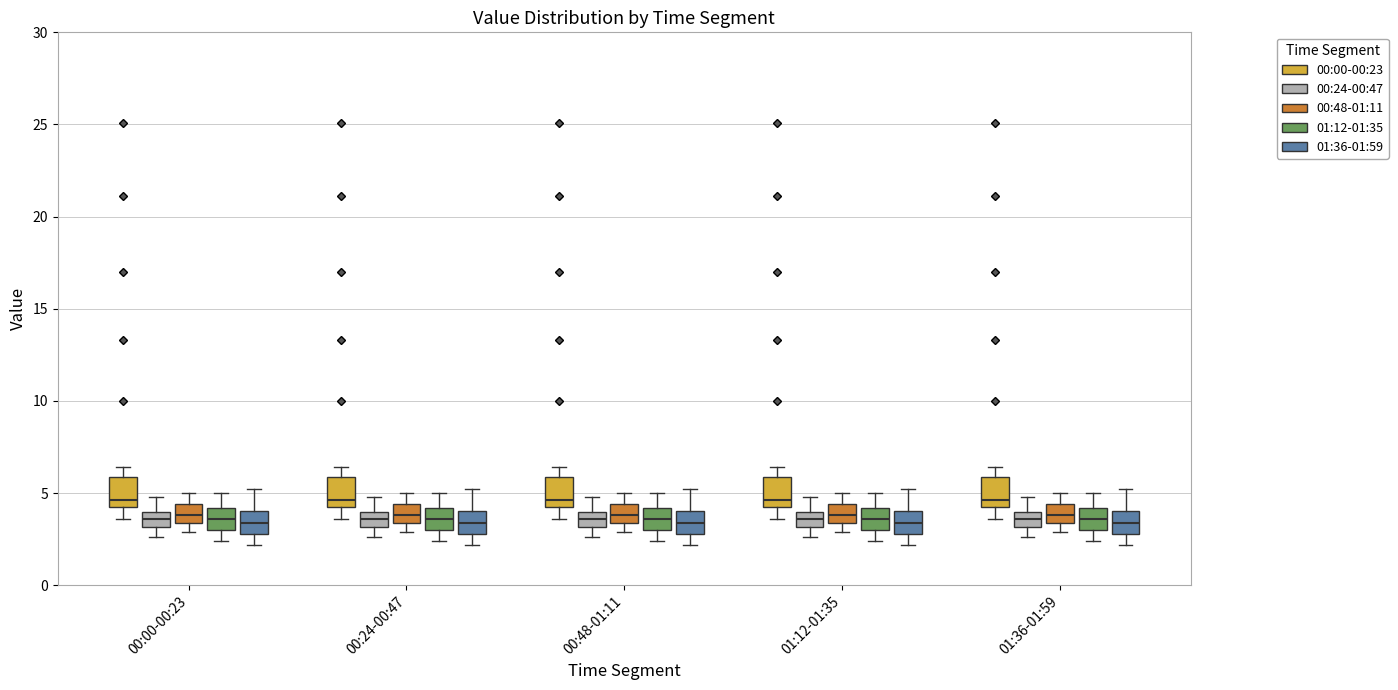

Where does the upper whisker of the box for 00:00-00:23 (01:12-01:35) end on the y-axis? The values are not printed on the chart, so give them approximately, as read against the axis.

5.0